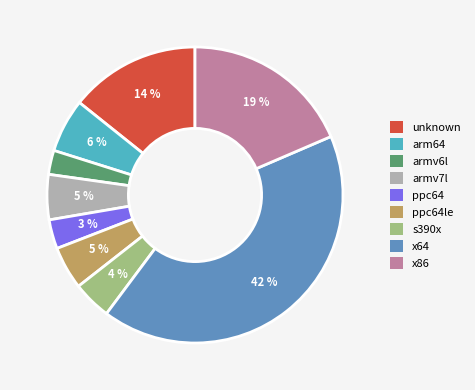

Do s390x and ppc64 together represent more than half of the pie?

No